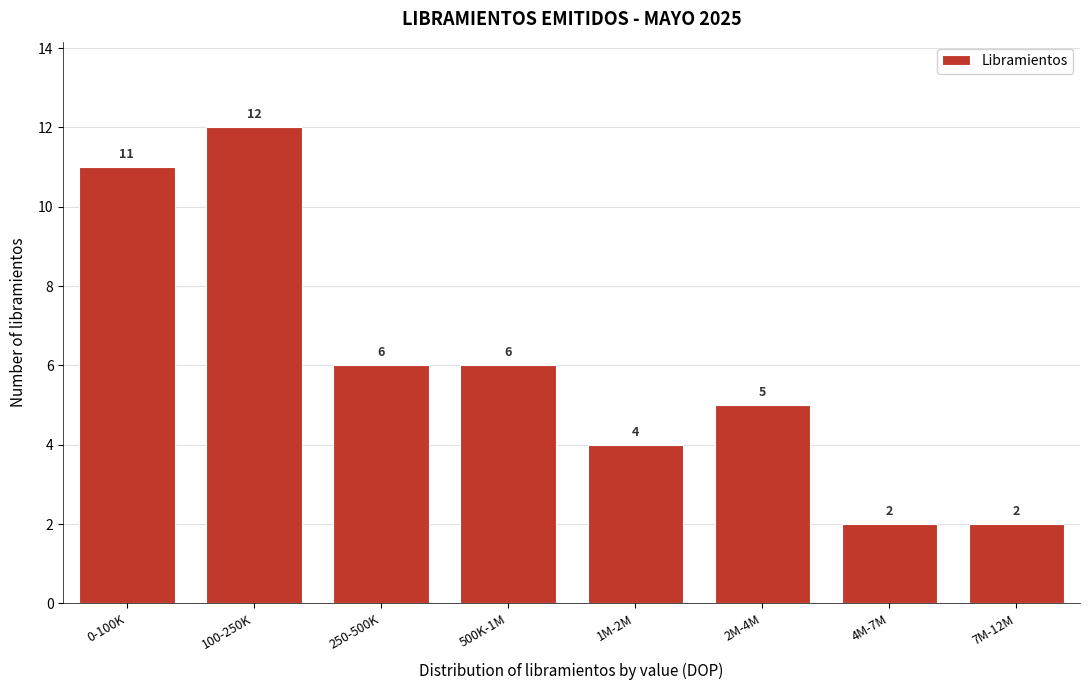

Reading left to right, transcribe all the data shown in this chart.

11	12	6	6	4	5	2	2